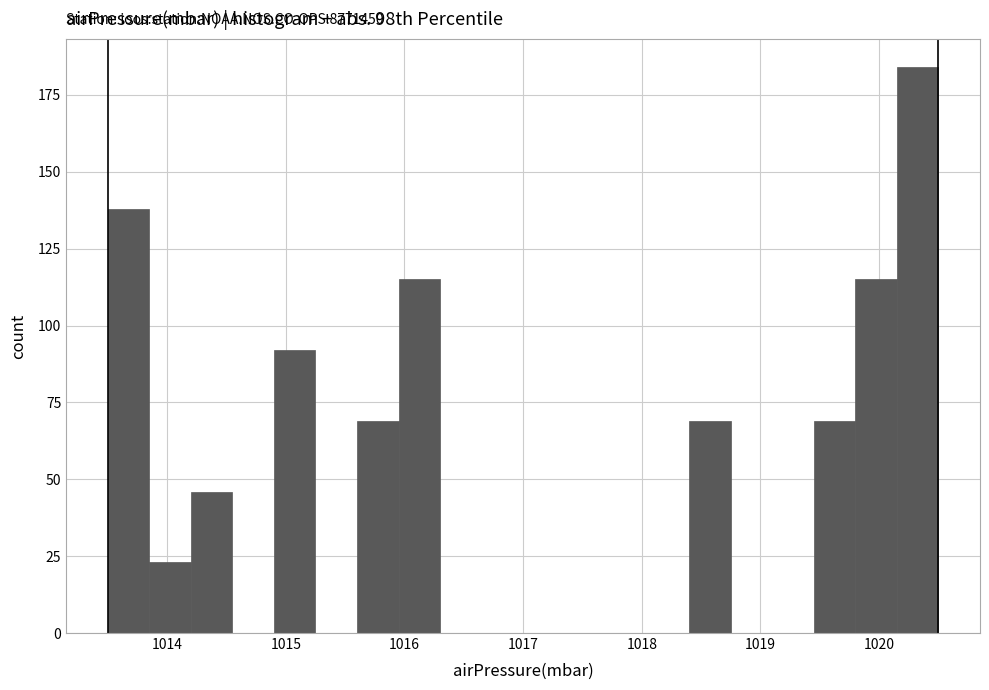

Read against the x-axis, roughly where is the centre of the tallest bar?

1020.3